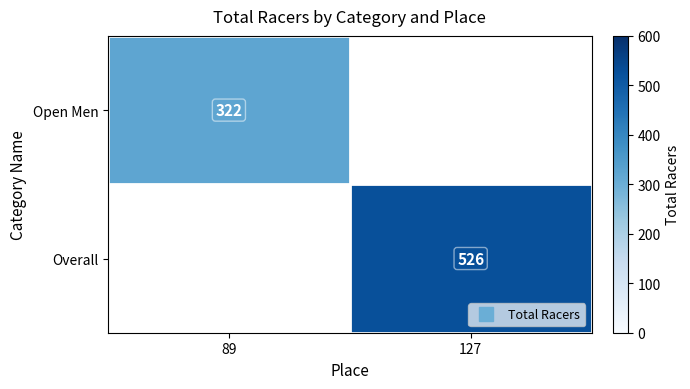

How many values in Overall are above zero?

1